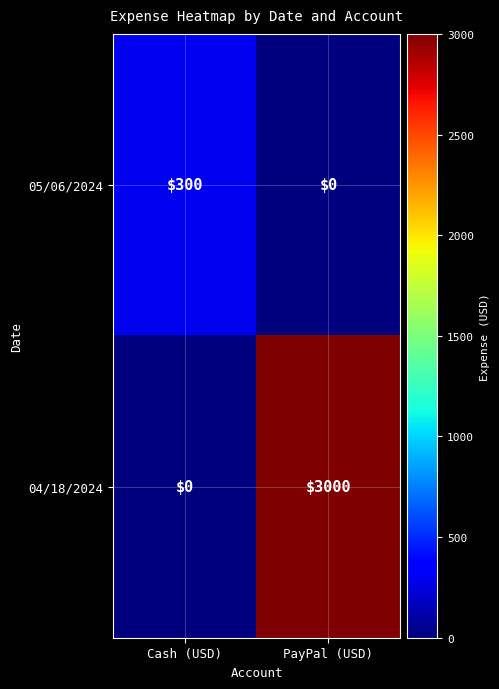

Which label corresponds to the largest value in the chart?

PayPal (USD)